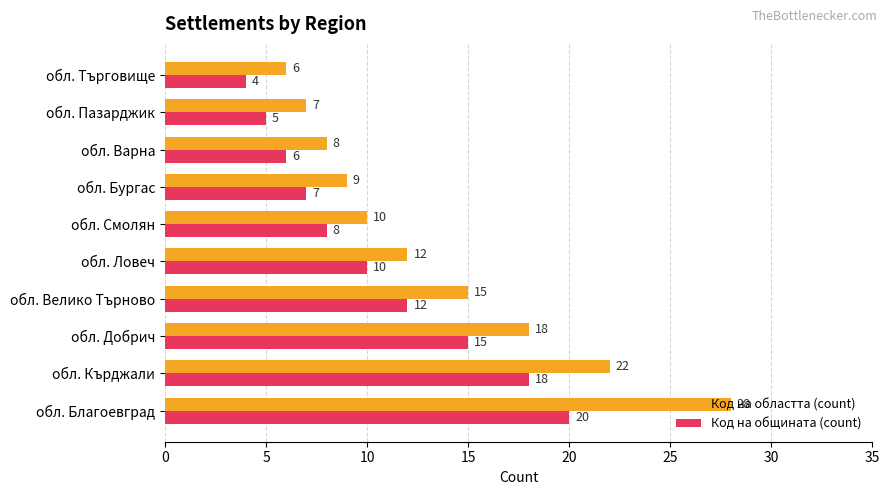

Which series has the largest range (max minus min)?

Код на областта (count)